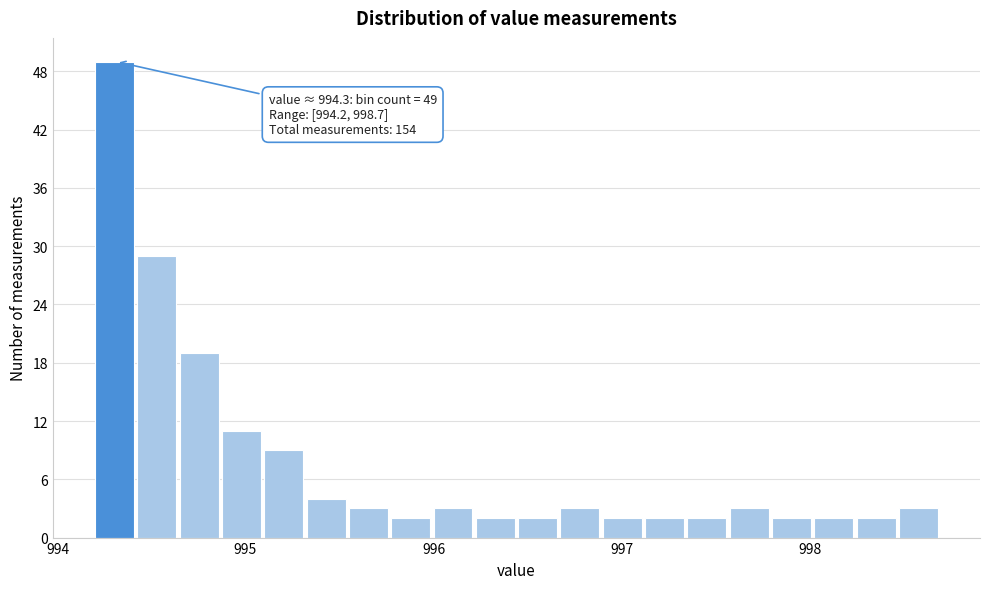

Around what value on the x-axis is the tallest bar? Give the approximate position of its centre, as read against the axis.

994.3